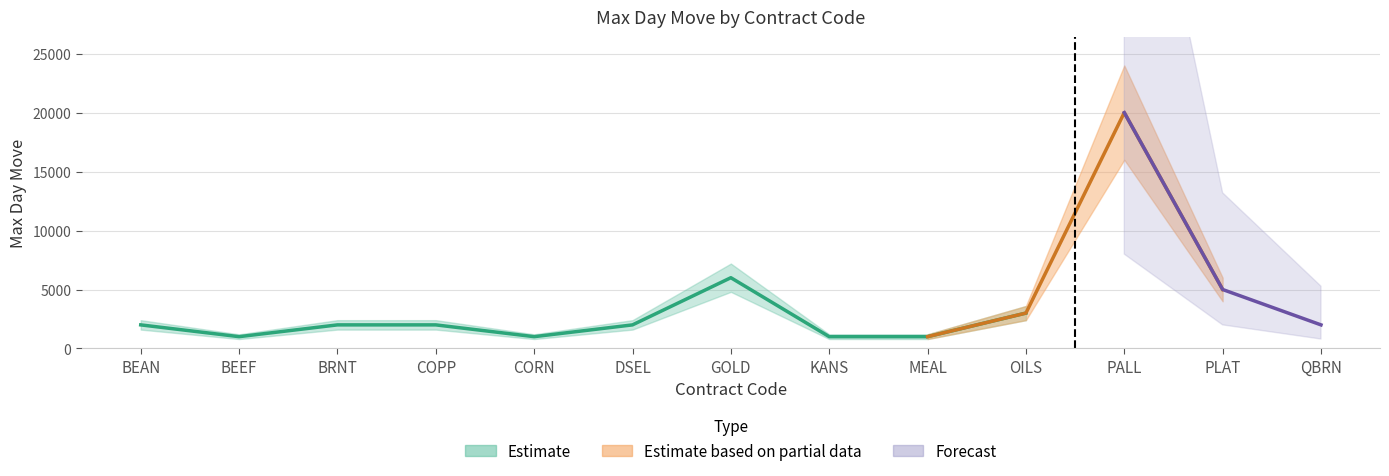

What position from the left is CORN?

5